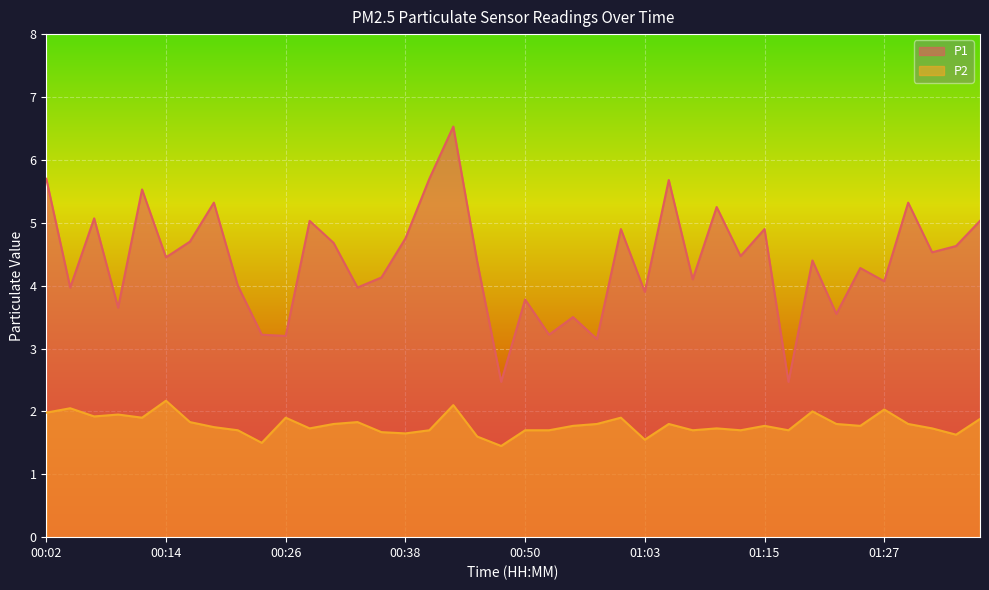

Which series has the largest total across all categories?

P1